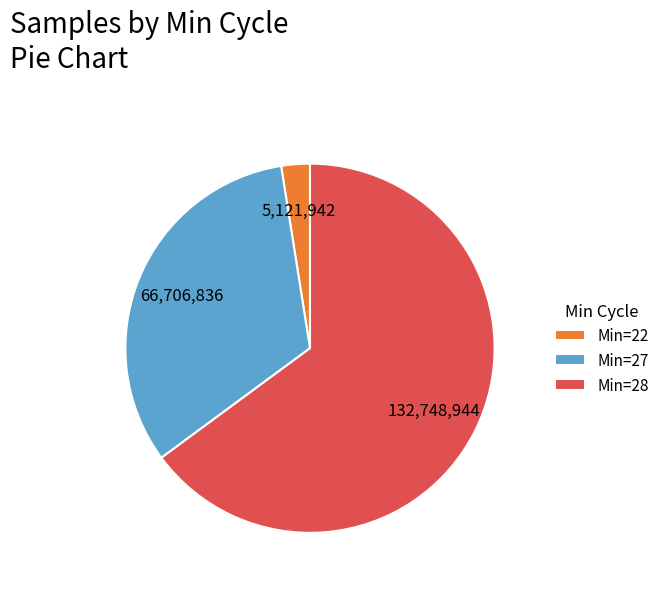

Is the sum of Min=22 and Min=28 greater than half?

Yes